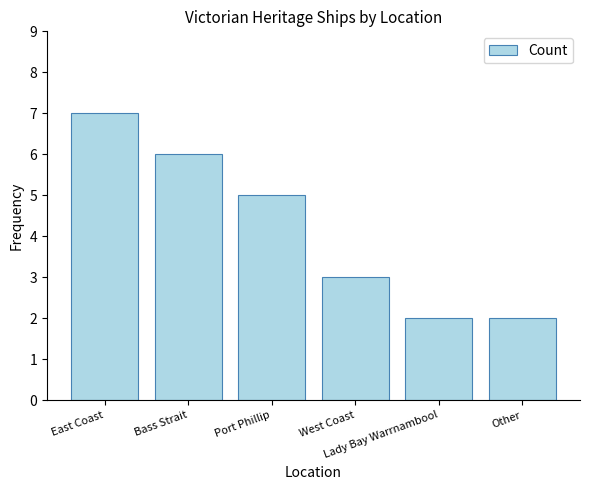

Are the bars grouped side by side (vs. stacked)?

No